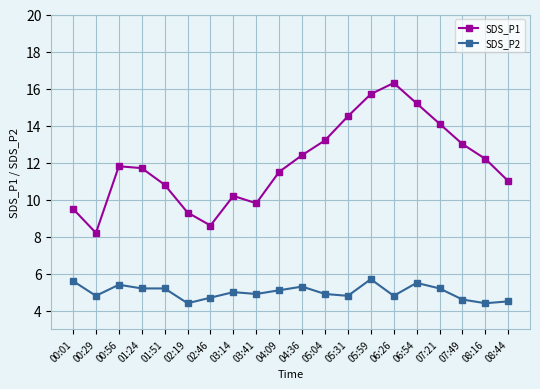

Which series has the widest spread of values?

SDS_P1